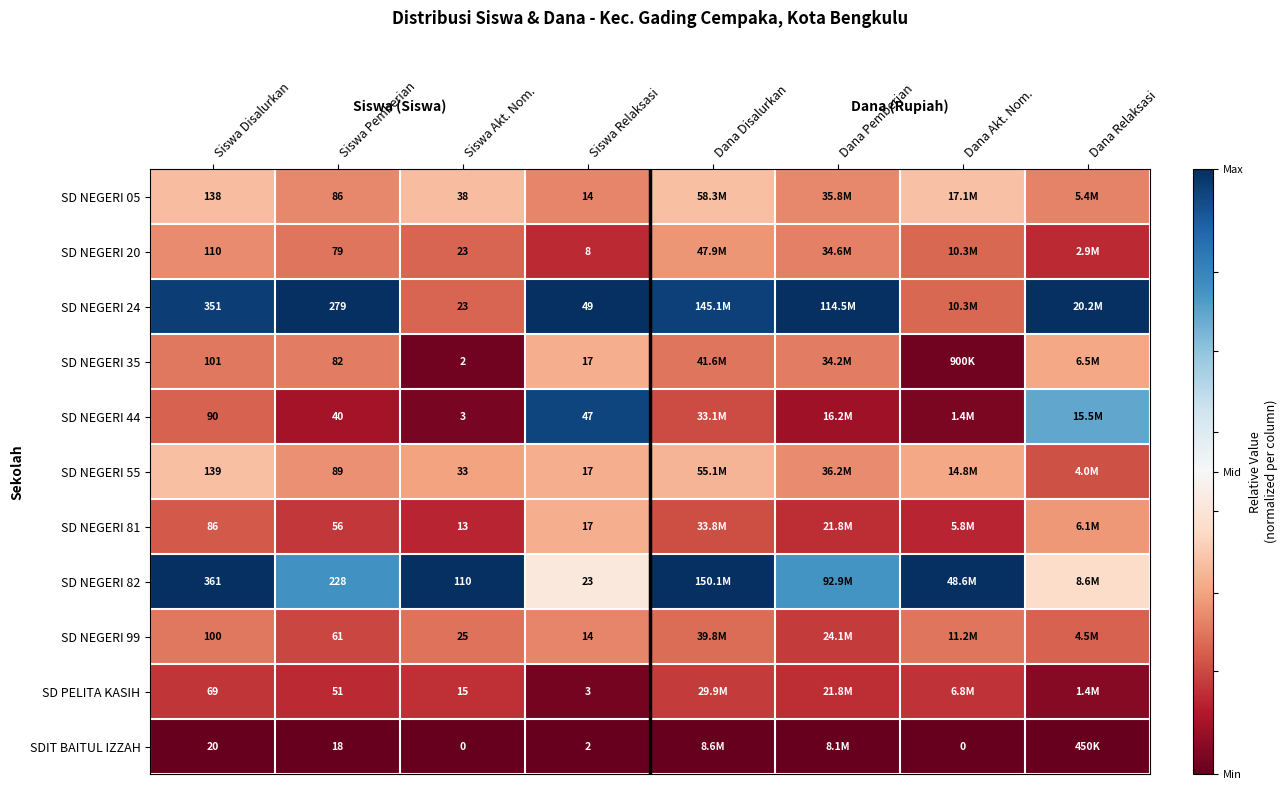

What is the difference between the highest and lowest values at Siswa Disalurkan?

341.0